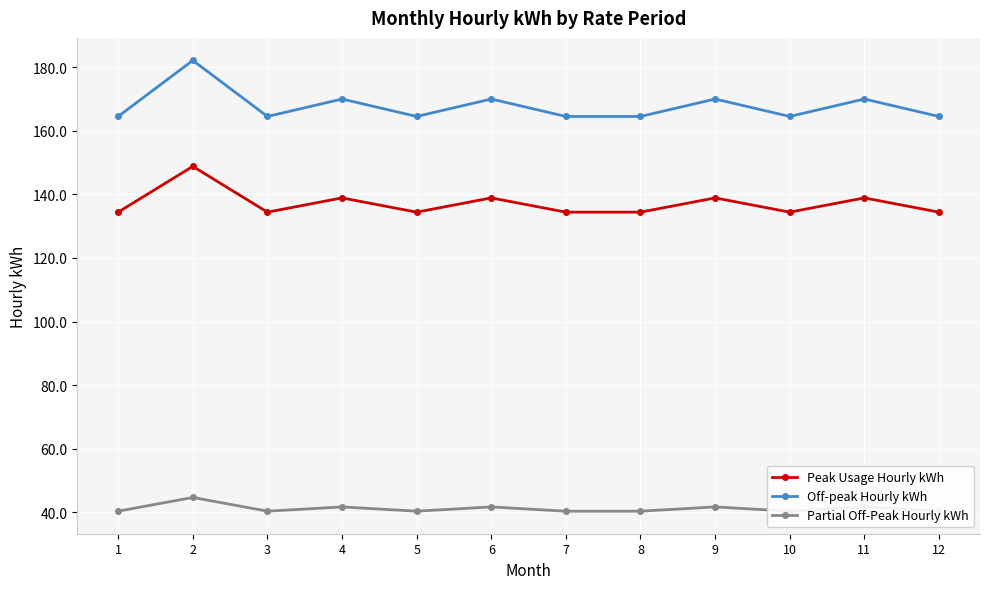

What is the difference between the maximum and second lowest values in the Peak Usage Hourly kWh series?

14.4